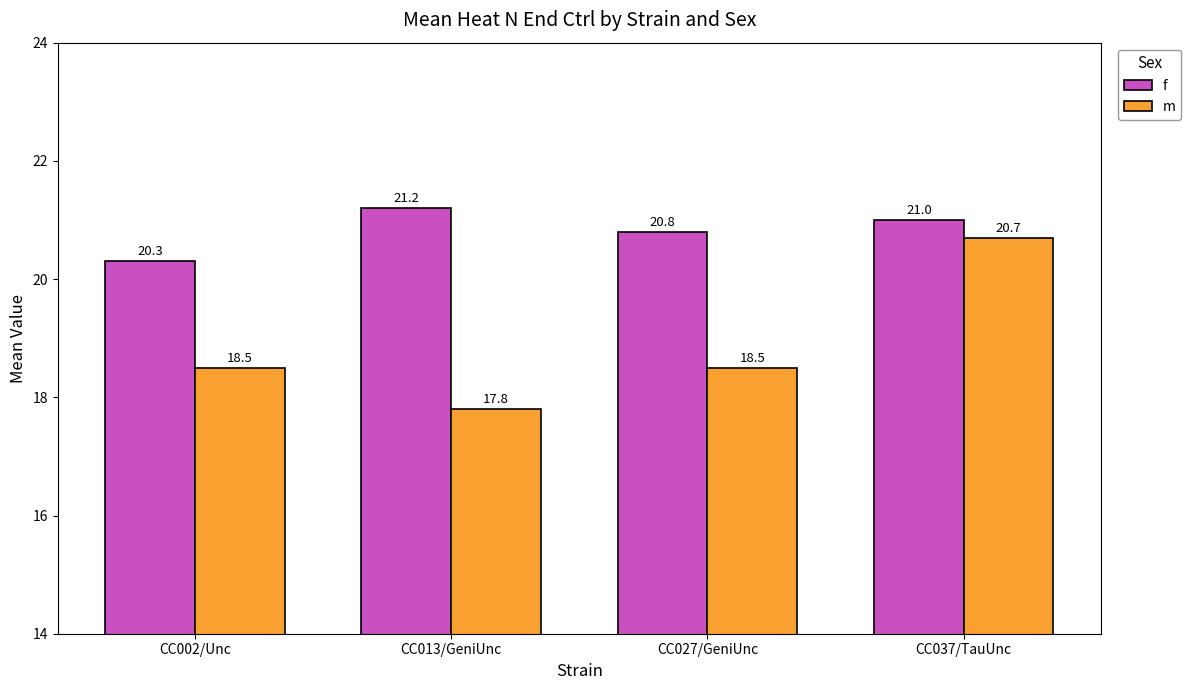

How many data points in f are less than 21?

2